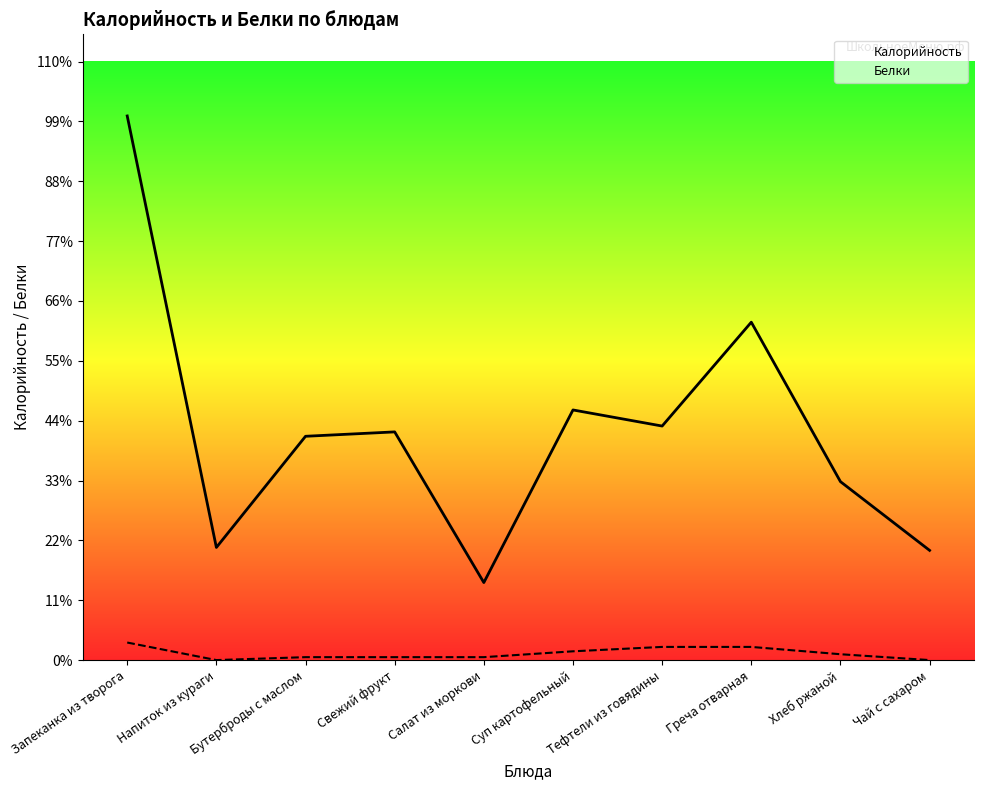

Rank the series by their average value, from lowest to highest.

Белки, Калорийность